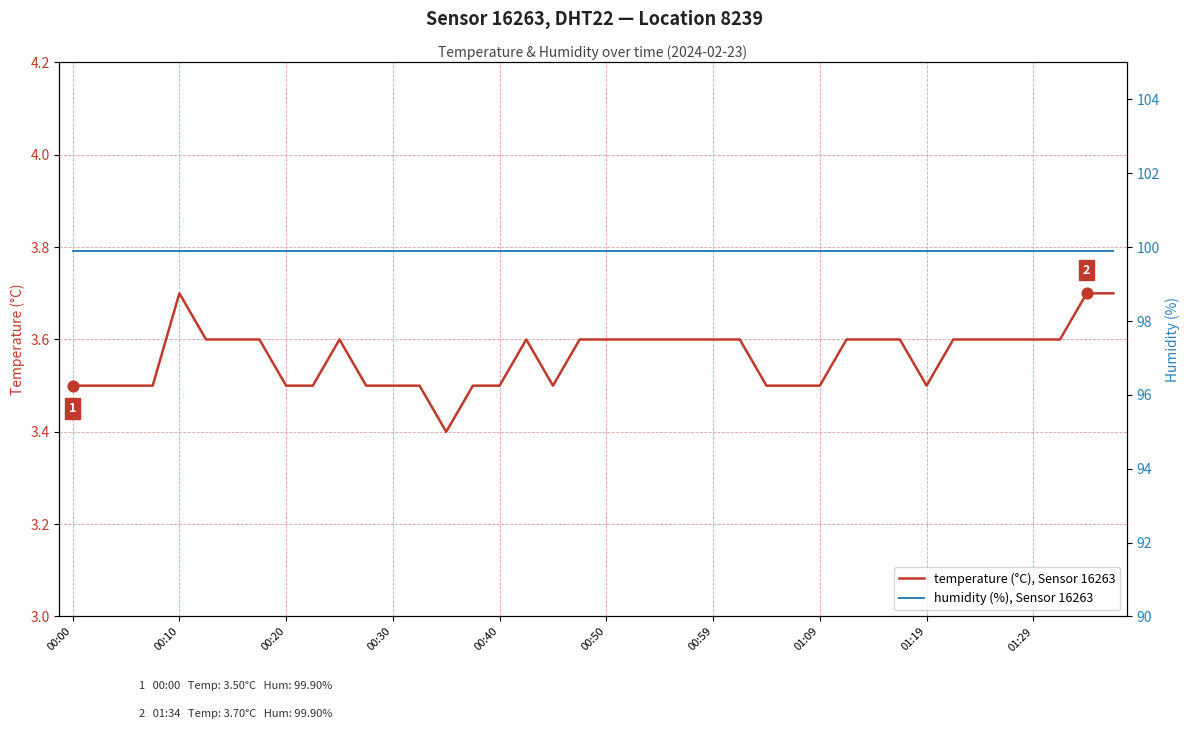

Which series has the largest total across all categories?

humidity (%), Sensor 16263